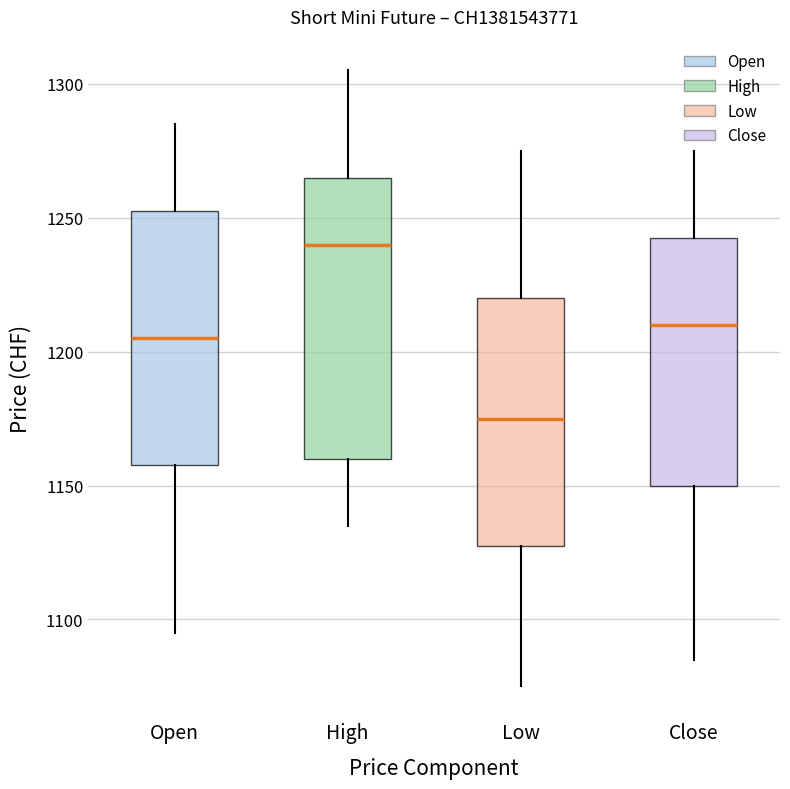

Reading left to right, read every box against the y-axis: the position of its median line, the range the box covers, and the ends of its whiskers. The values are not printed on the chart, so give them approximately, as read against the axis.

Open: median 1205, box 1160 to 1255, whiskers 1095 to 1285
High: median 1240, box 1160 to 1265, whiskers 1135 to 1305
Low: median 1175, box 1130 to 1220, whiskers 1075 to 1275
Close: median 1210, box 1150 to 1245, whiskers 1085 to 1275